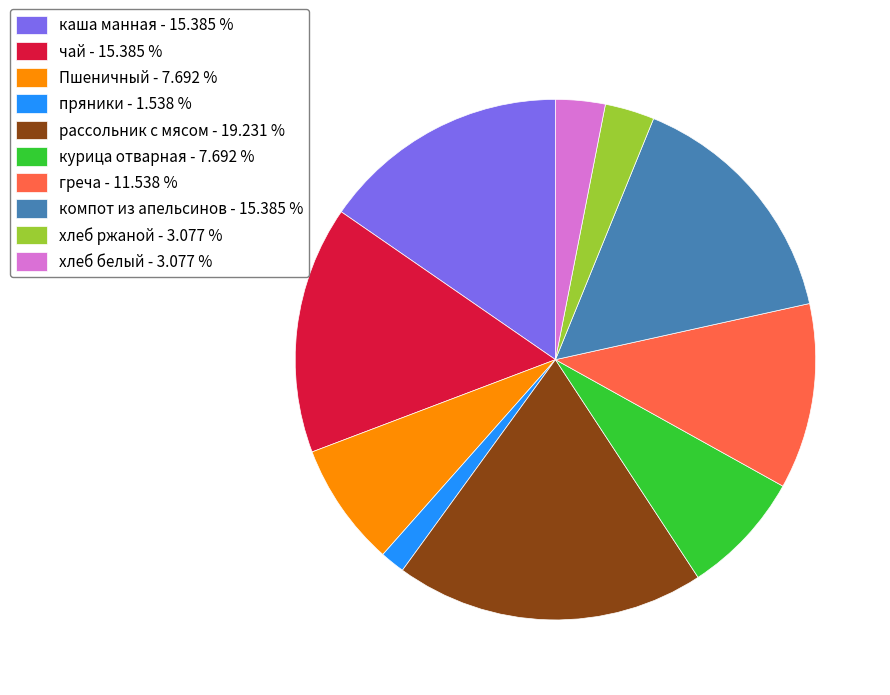

Is курица отварная - 7.692 % the majority of the pie?

No